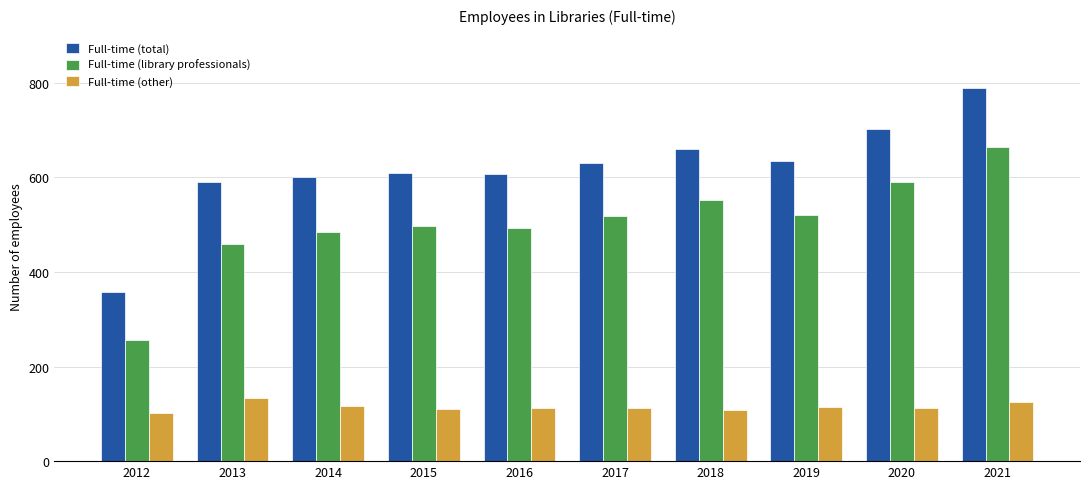

What is the value of the Full-time (other) bar at the 9th from the left?

112